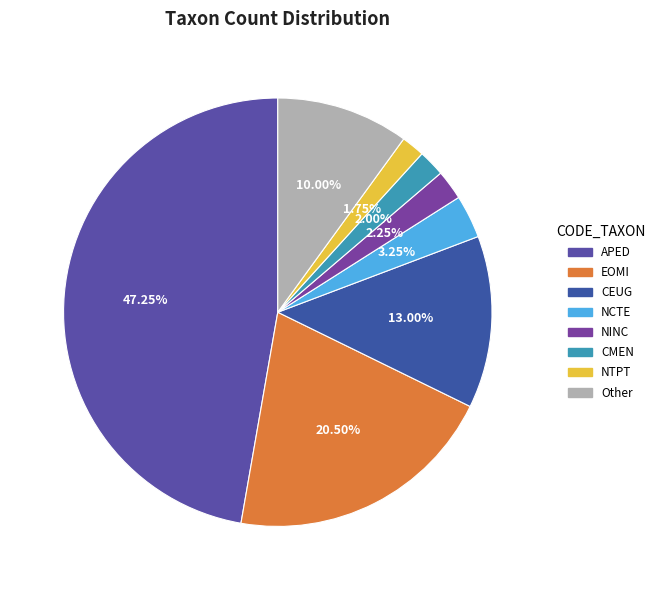

What percentage is the APED slice, to the nearest percent?

47%